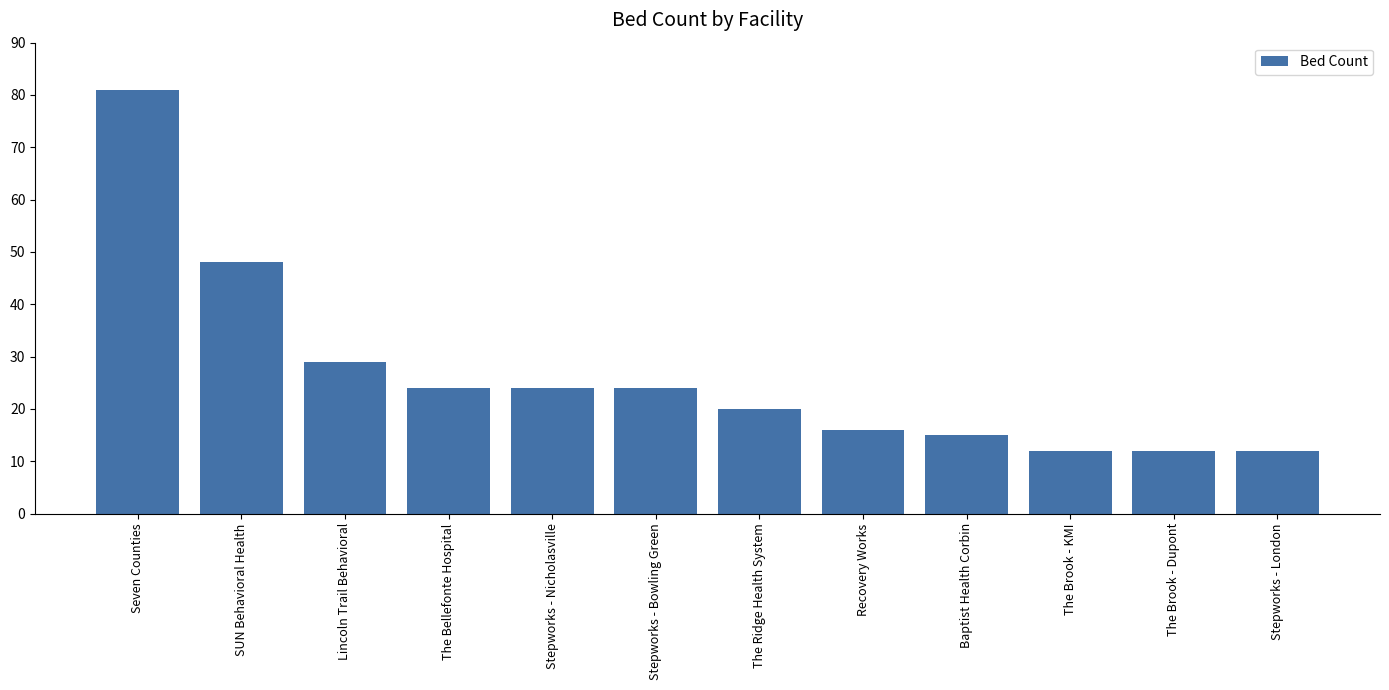

What is the value of the 12th bar from the left?

12